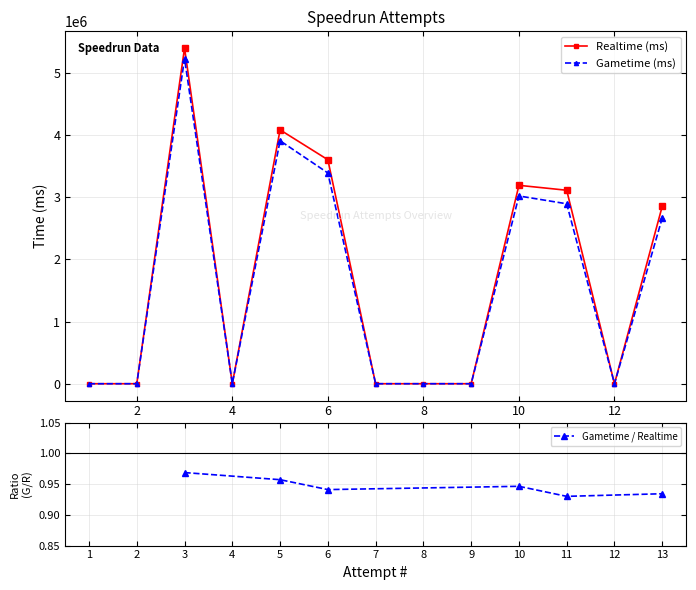

Reading left to right, extract all data points from this chart.

Realtime (ms): 1=0	2=0	3=5396876	4=0	5=4082269	6=3601843	7=0	8=0	9=0	10=3190419	11=3111234	12=0	13=2853927
Gametime (ms): 1=0	2=0	3=5227755	4=0	5=3907127	6=3389358	7=0	8=0	9=0	10=3019234	11=2893502	12=0	13=2666280